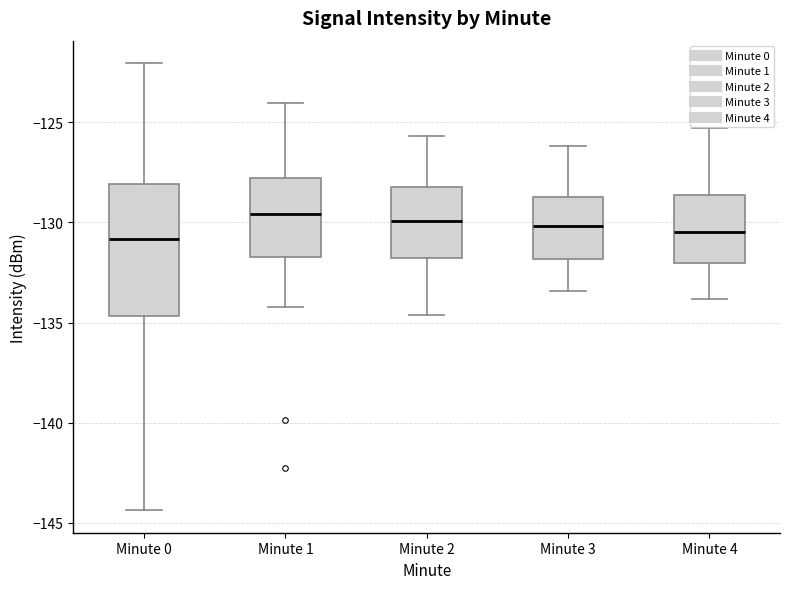

Reading left to right, transcribe this box plot: for each box, give where its median line is, the range the box spans, and where its two whiskers end, as read against the y-axis. The values are not printed on the chart, so give them approximately, as read against the axis.

Minute 0: median -131.0, box -134.5 to -128.0, whiskers -144.5 to -122.0
Minute 1: median -129.5, box -131.5 to -128.0, whiskers -134.0 to -124.0
Minute 2: median -130.0, box -132.0 to -128.0, whiskers -134.5 to -125.5
Minute 3: median -130.0, box -132.0 to -128.5, whiskers -133.5 to -126.0
Minute 4: median -130.5, box -132.0 to -128.5, whiskers -134.0 to -125.5